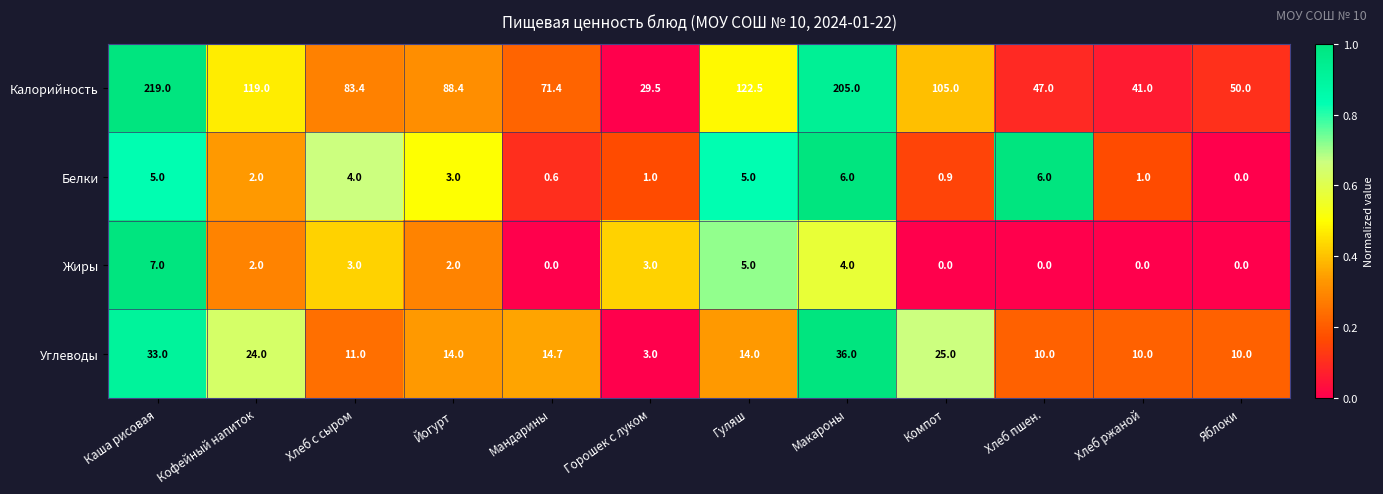

Is it true that Белки equals 0.6 at Мандарины?

True